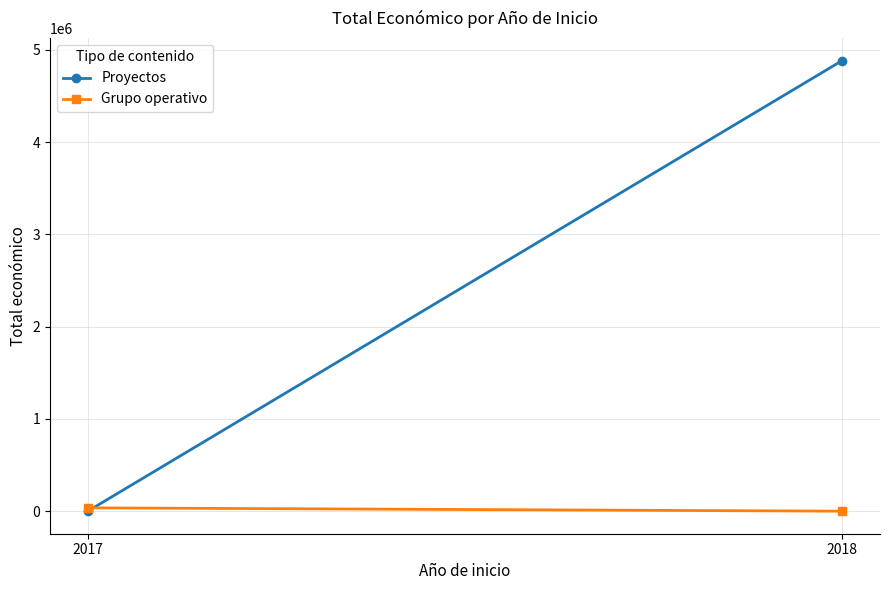

Is it true that Grupo operativo equals 20656 at 2018?

False